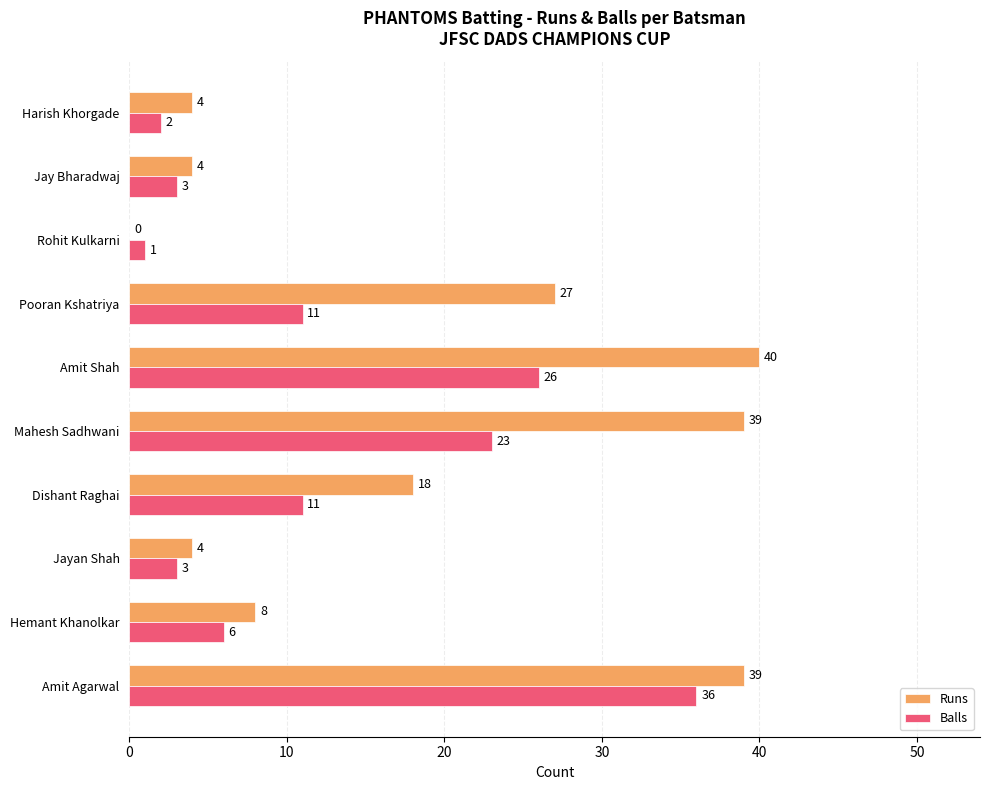

What is the total value across all series at Amit Agarwal?

75